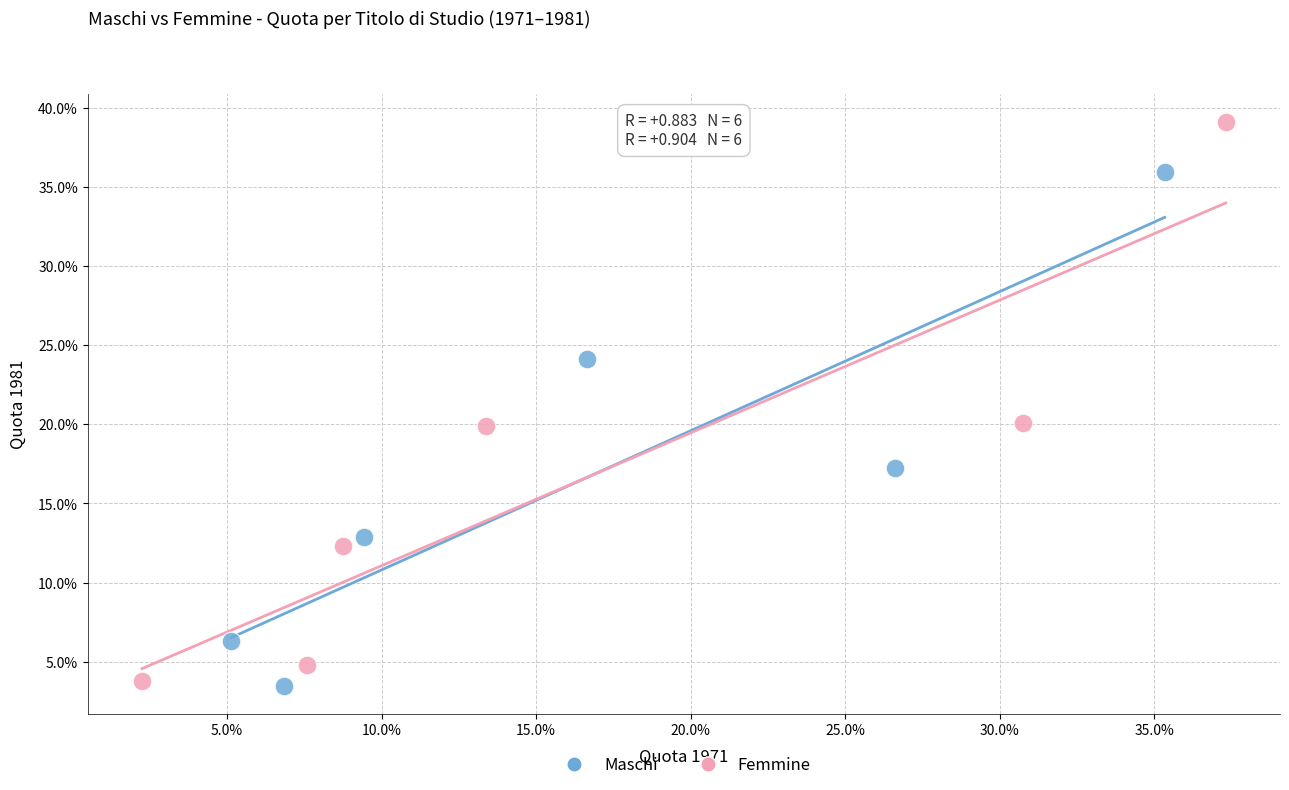

What are all the series names shown in the legend?

Maschi, Femmine